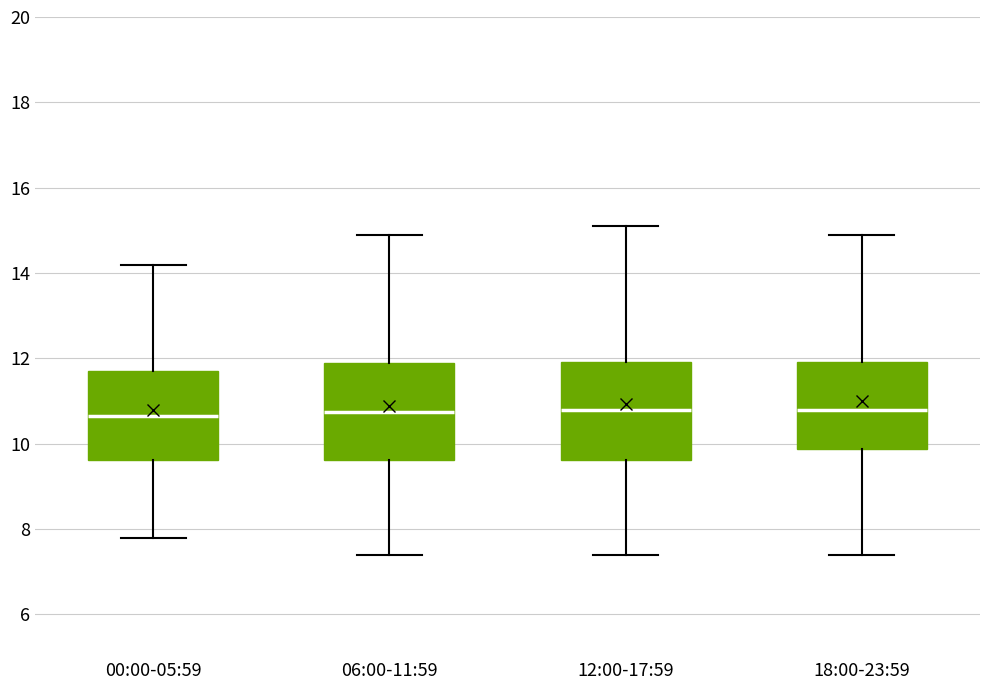

Where is the lower edge of the box for 18:00-23:59 on the y-axis? The values are not printed on the chart, so give them approximately, as read against the axis.

9.8